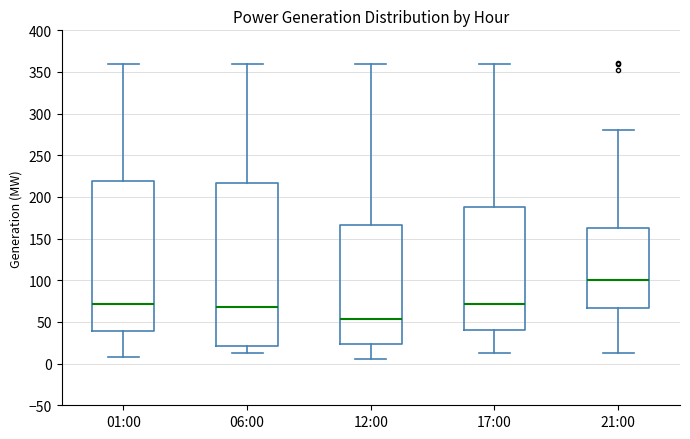

Reading left to right, transcribe this box plot: for each box, give where its median line is, the range the box spans, and where its two whiskers end, as read against the y-axis. The values are not printed on the chart, so give them approximately, as read against the axis.

01:00: median 70, box 40 to 220, whiskers 10 to 360
06:00: median 70, box 20 to 215, whiskers 15 to 360
12:00: median 55, box 25 to 165, whiskers 5 to 360
17:00: median 70, box 40 to 190, whiskers 15 to 360
21:00: median 100, box 65 to 160, whiskers 15 to 280